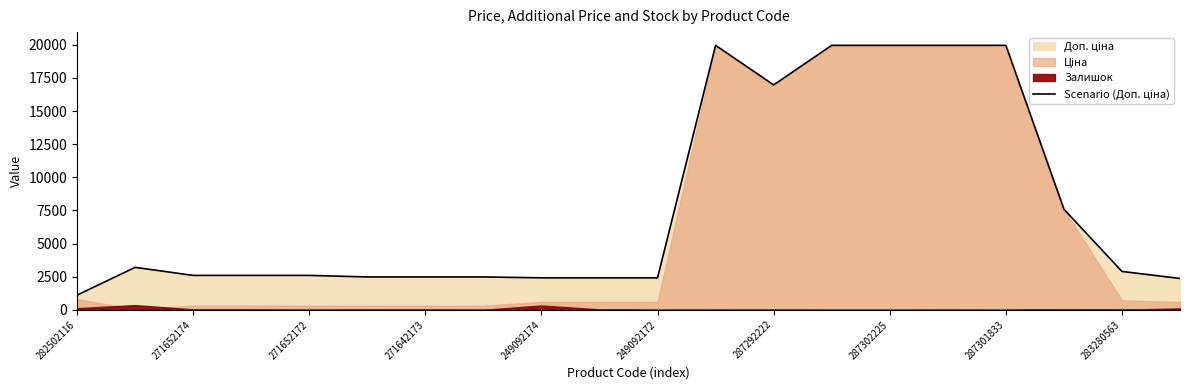

How many interior local peaks (higher than both neighbors) does the data have?

2